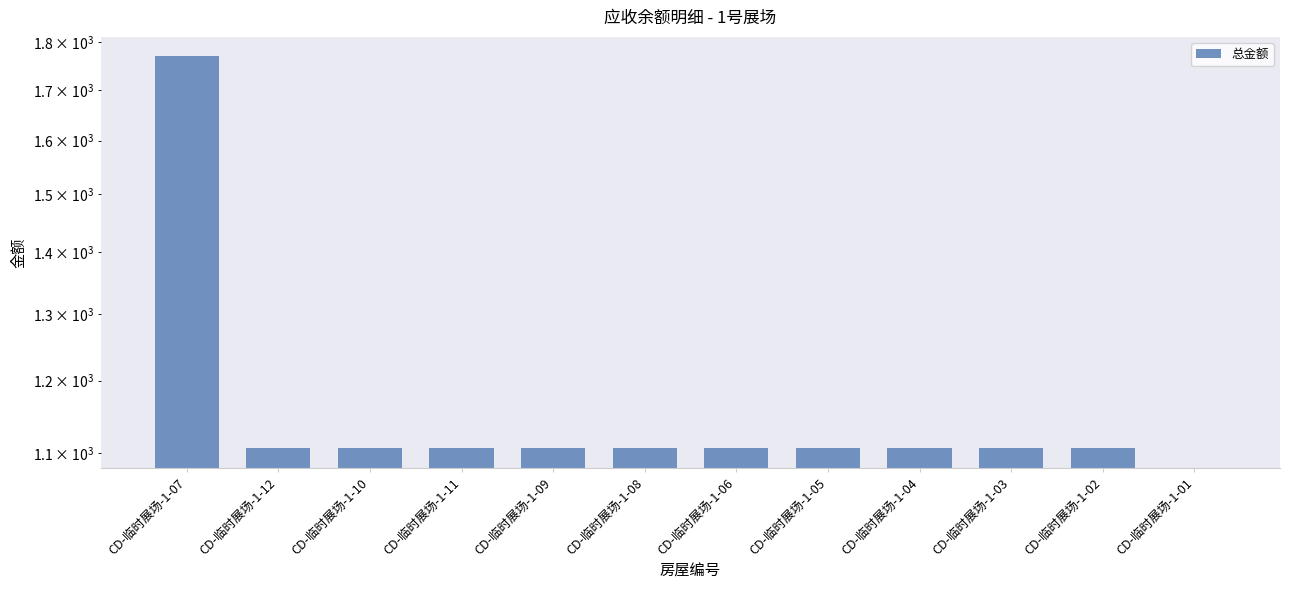

At which category does the chart reach its peak across all series?

CD-临时展场-1-07